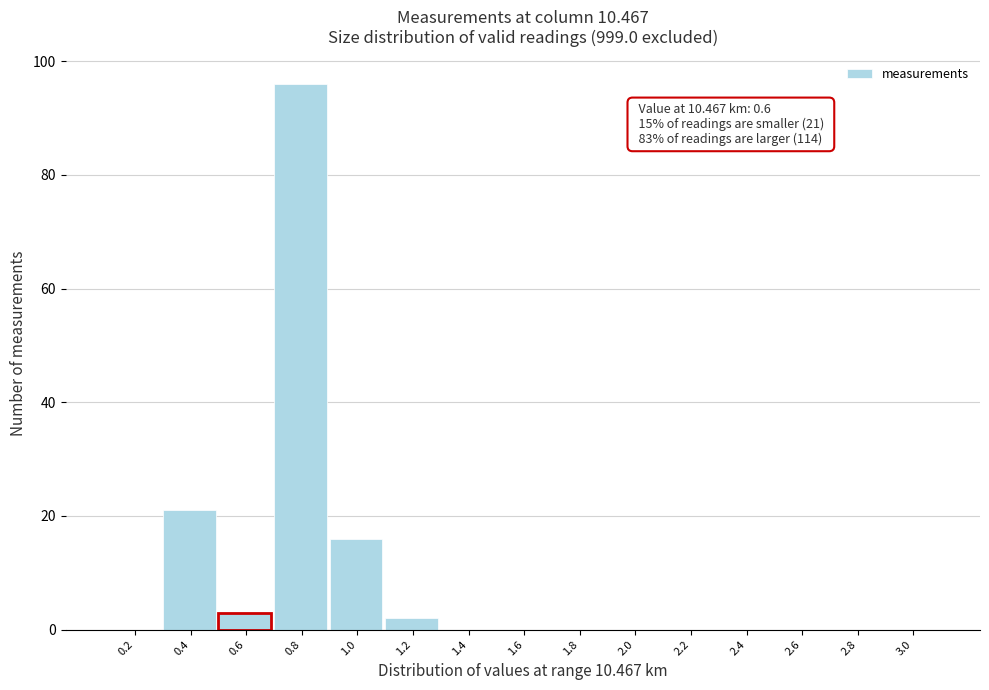

Over which range of the x-axis is the bar tallest?

0.7 to 0.9